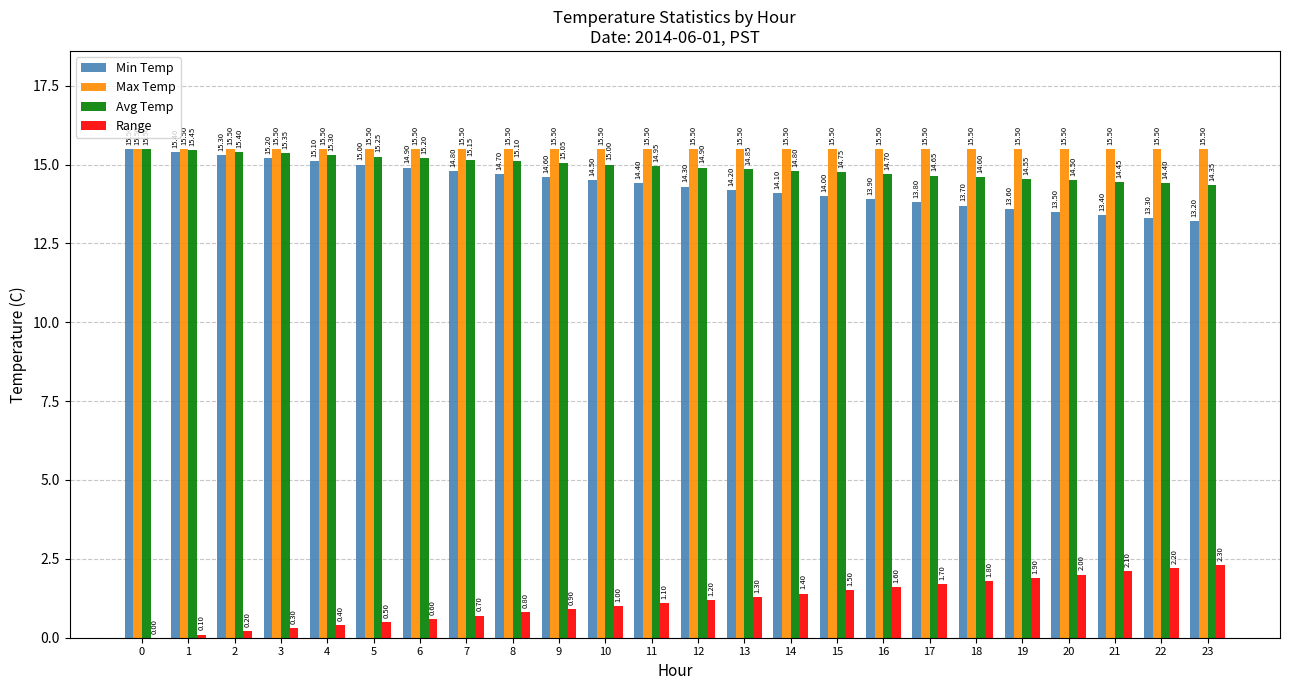

What is the average value of the Range series?

1.2